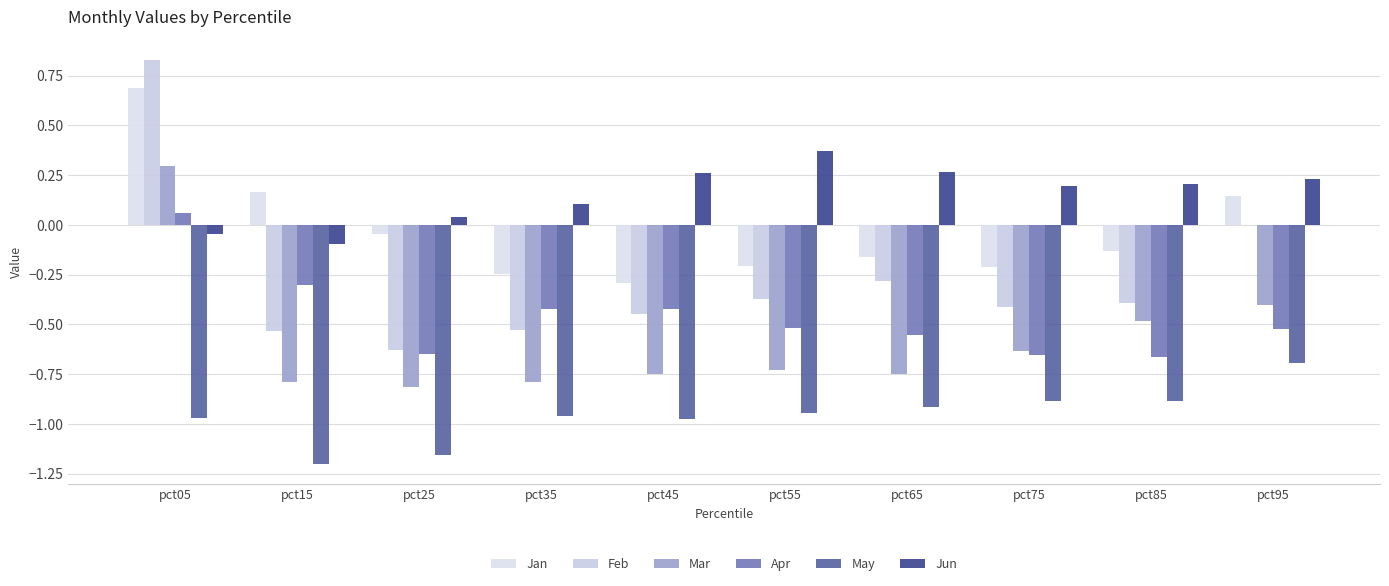

What is the total value across all series at pct85?

-2.3